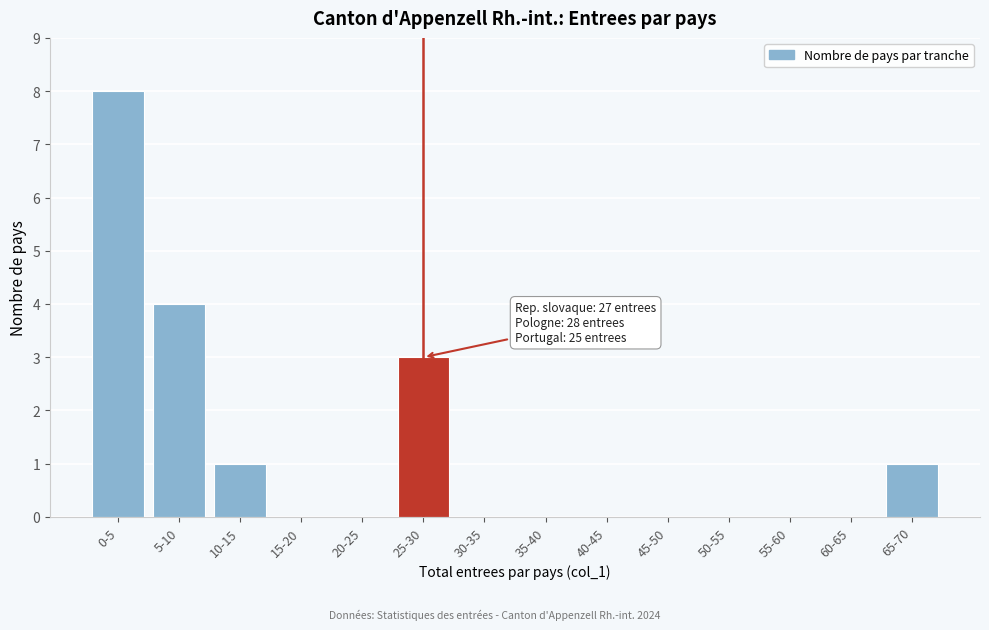

Reading left to right, what are all the values shown in this chart?

0-5=8	5-10=4	10-15=1	15-20=0	20-25=0	25-30=3	30-35=0	35-40=0	40-45=0	45-50=0	50-55=0	55-60=0	60-65=0	65-70=1